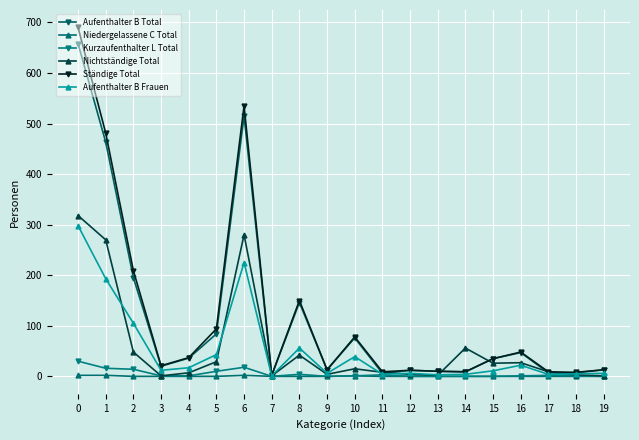

Does the chart display data point markers on the line(s)?

Yes